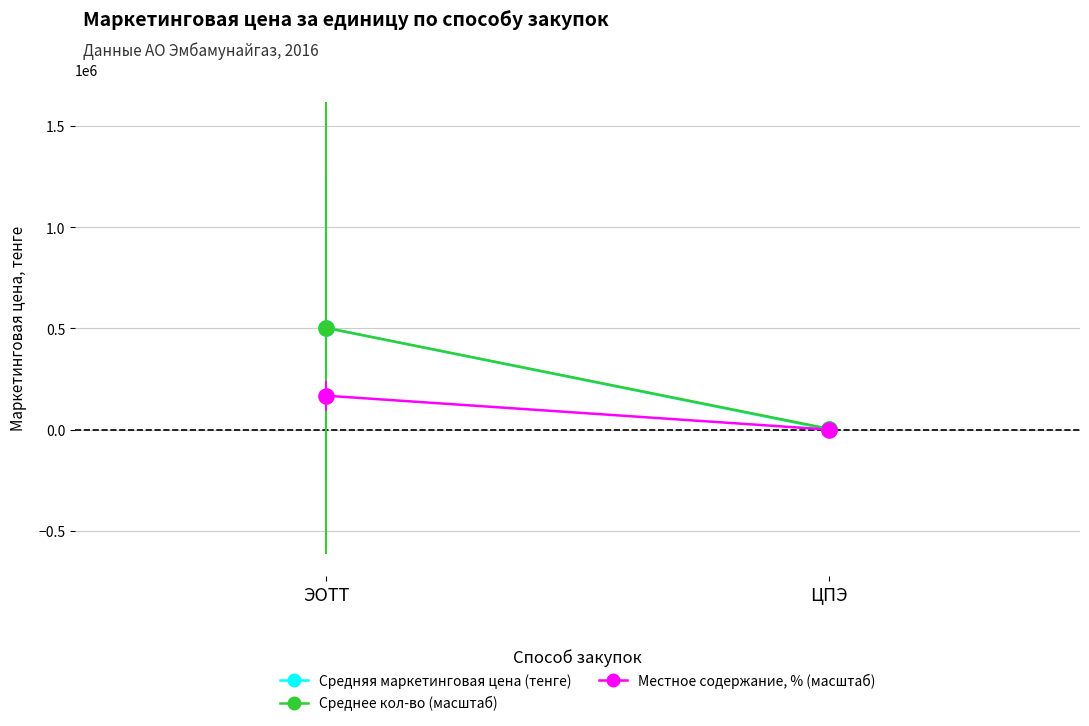

At which category is the sum across all series the highest?

ЭОТТ